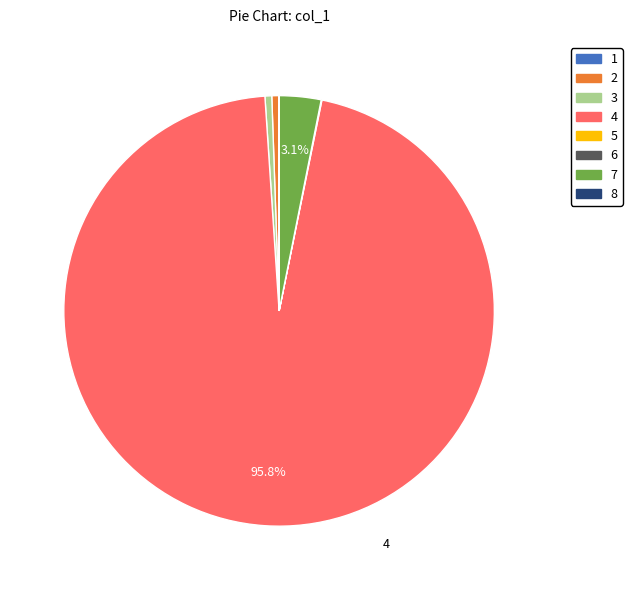

Which slice represents more than half of the pie?

4